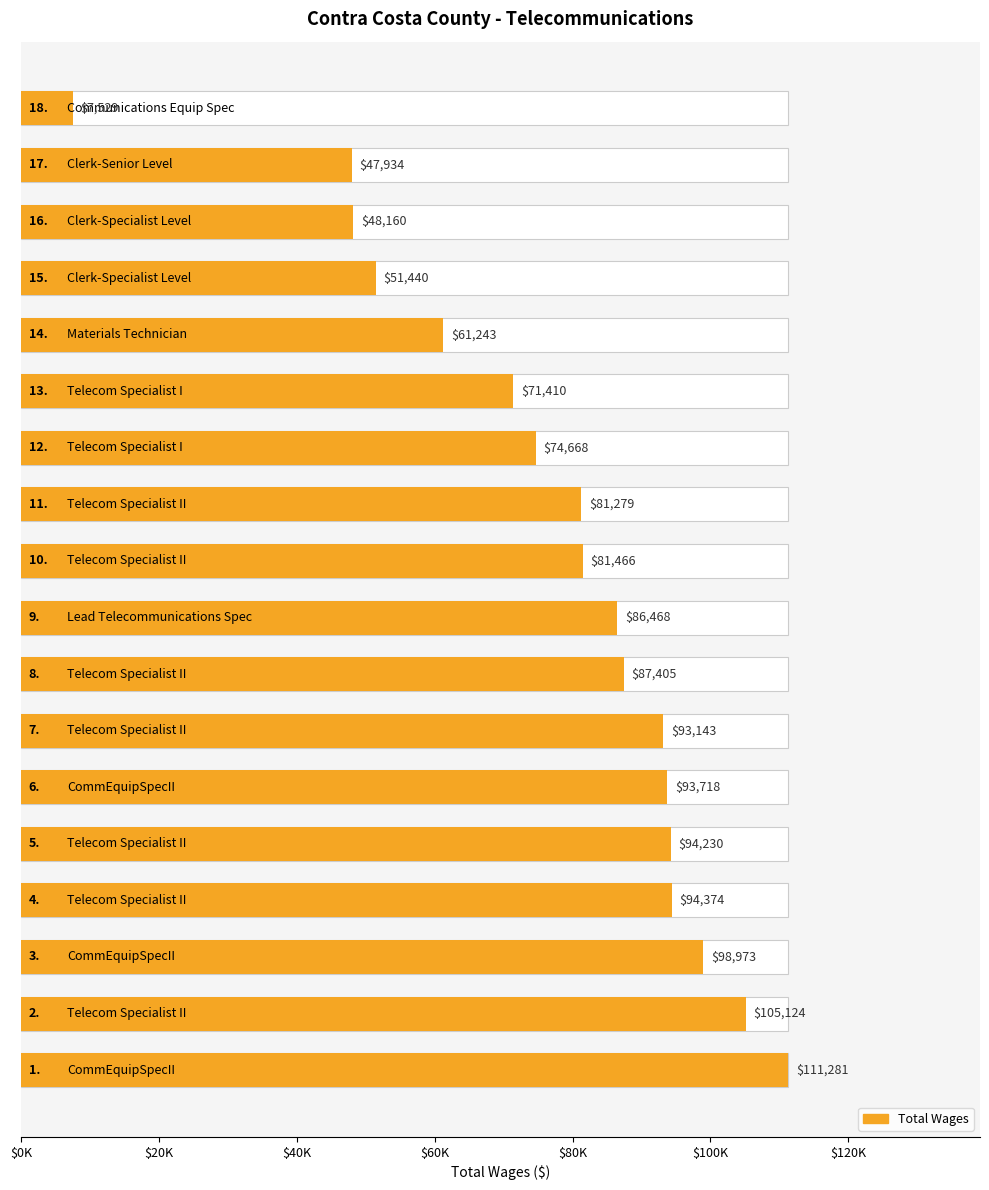

What is the difference between the maximum and minimum values?

103752